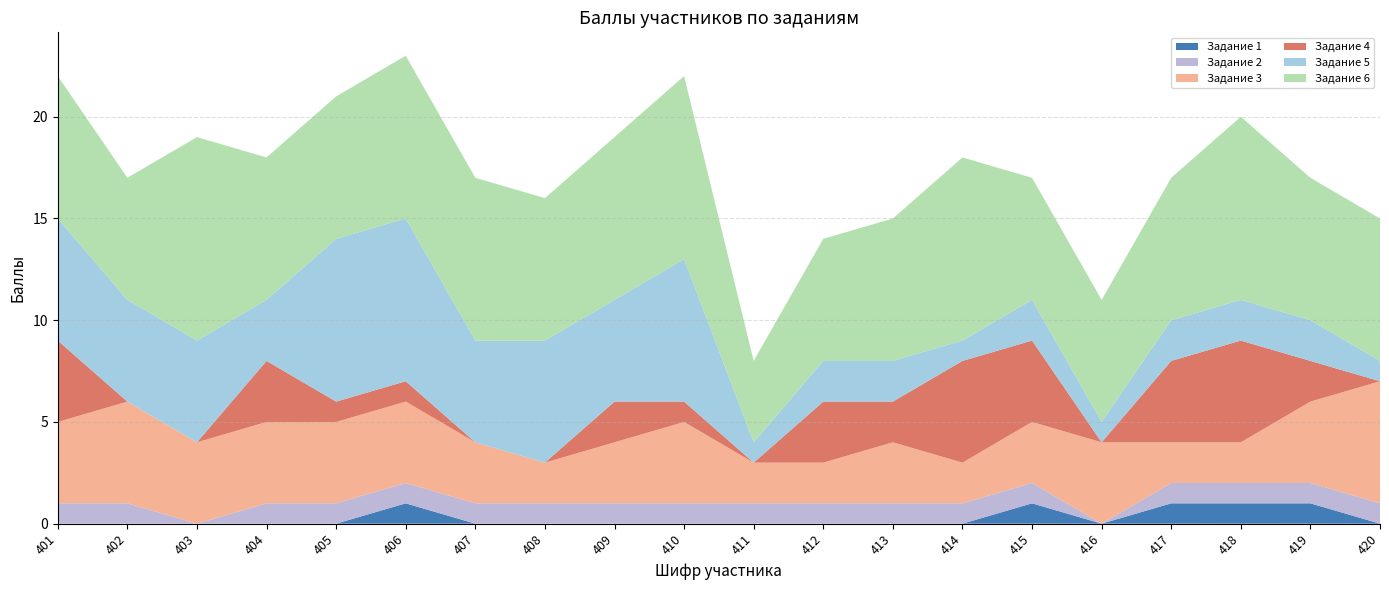

Reading left to right, extract all data points from this chart.

Задание 1: 0	0	0	0	0	1	0	0	0	0	0	0	0	0	1	0	1	1	1	0
Задание 2: 1	1	0	1	1	1	1	1	1	1	1	1	1	1	1	0	1	1	1	1
Задание 3: 4	5	4	4	4	4	3	2	3	4	2	2	3	2	3	4	2	2	4	6
Задание 4: 4	0	0	3	1	1	0	0	2	1	0	3	2	5	4	0	4	5	2	0
Задание 5: 6	5	5	3	8	8	5	6	5	7	1	2	2	1	2	1	2	2	2	1
Задание 6: 7	6	10	7	7	8	8	7	8	9	4	6	7	9	6	6	7	9	7	7